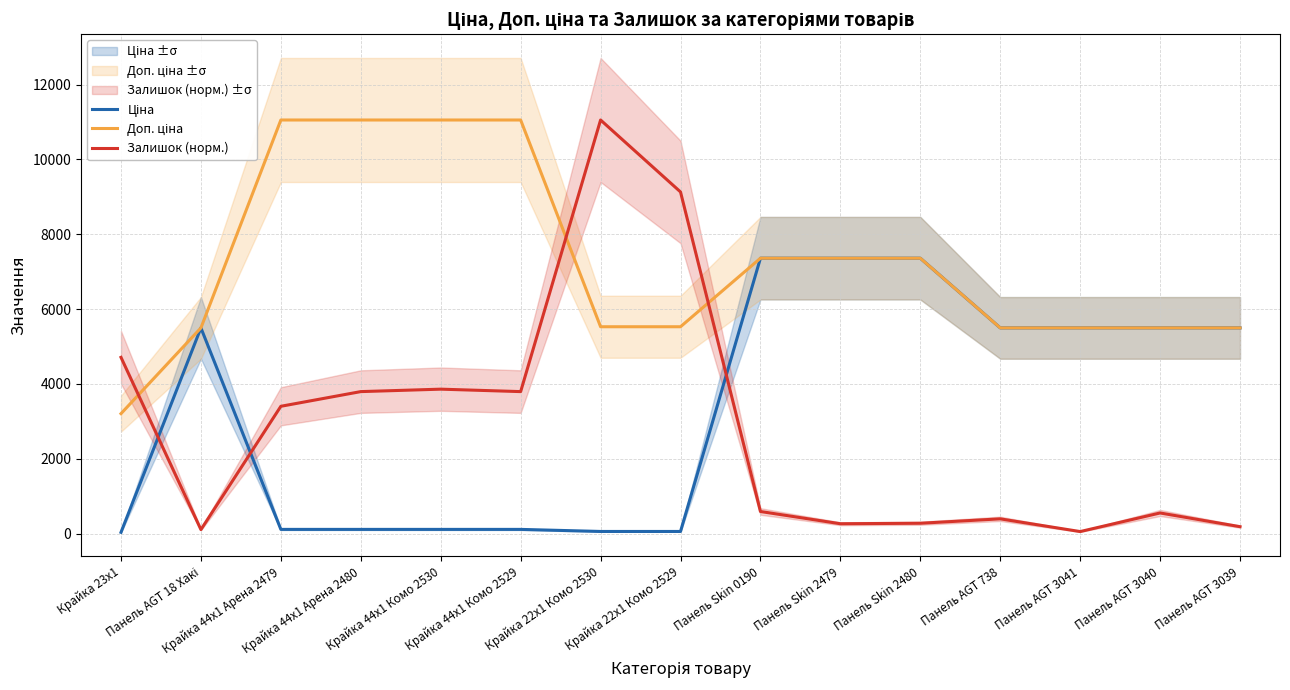

Between which two adjacent categories do Ціна and Залишок (норм.) first intersect?

Крайка 23x1 and Панель AGT 18 Хакі